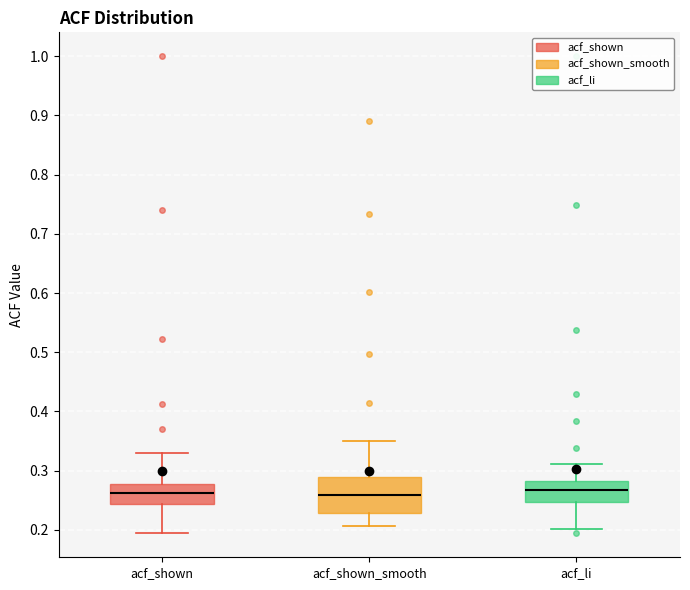

Reading left to right, read every box against the y-axis: the position of its median line, the range the box covers, and the ends of its whiskers. The values are not printed on the chart, so give them approximately, as read against the axis.

acf_shown: median 0.26, box 0.24 to 0.28, whiskers 0.20 to 0.33
acf_shown_smooth: median 0.26, box 0.23 to 0.29, whiskers 0.21 to 0.35
acf_li: median 0.27, box 0.25 to 0.28, whiskers 0.20 to 0.31